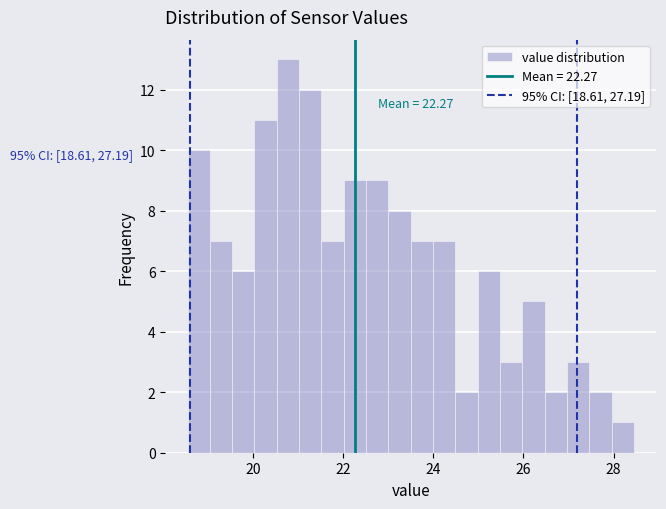

Read against the x-axis, roughly where is the centre of the tallest bar?

20.8